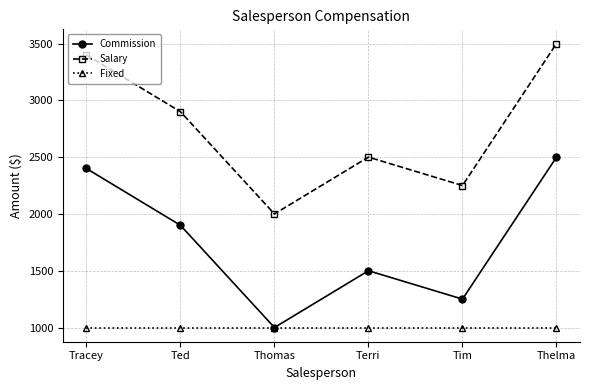

Rank the series by their maximum value, from lowest to highest.

Fixed, Commission, Salary